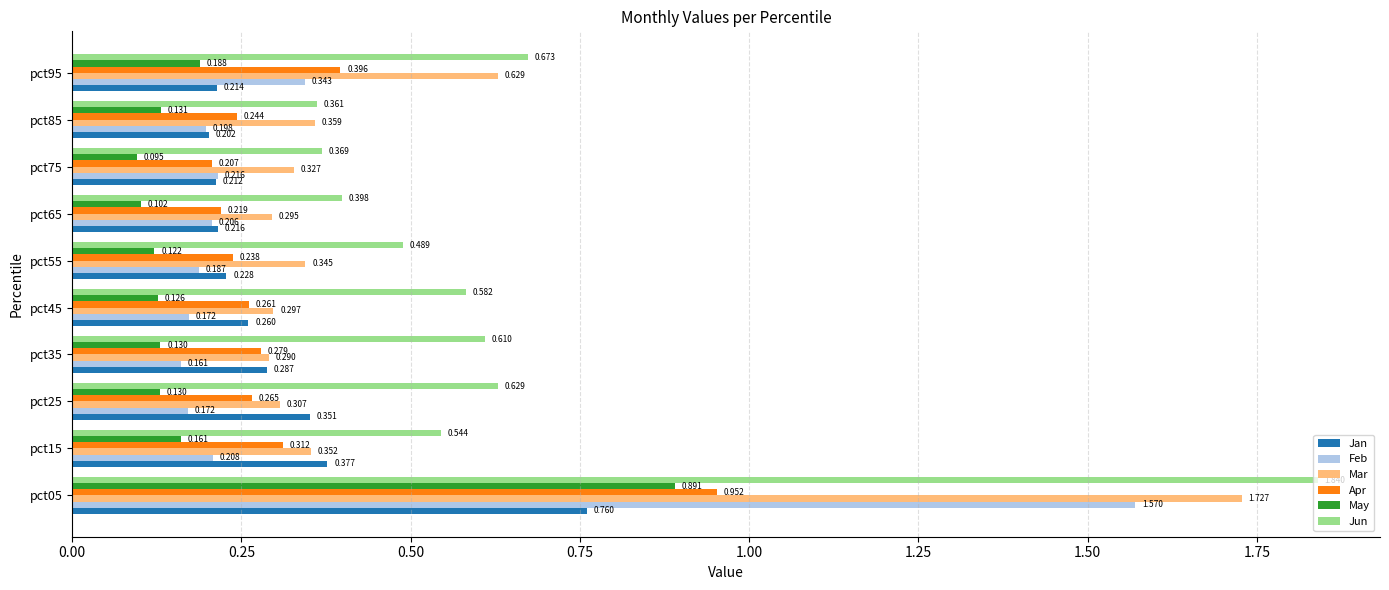

Count the number of categories in the chart.

10